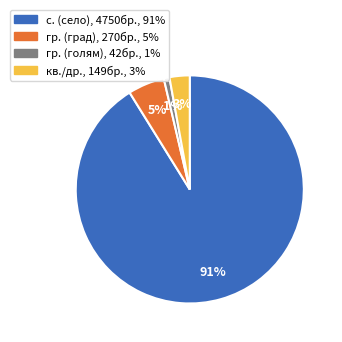

To the nearest percent, what is the difference between the largest and smallest slice percentages?

90%